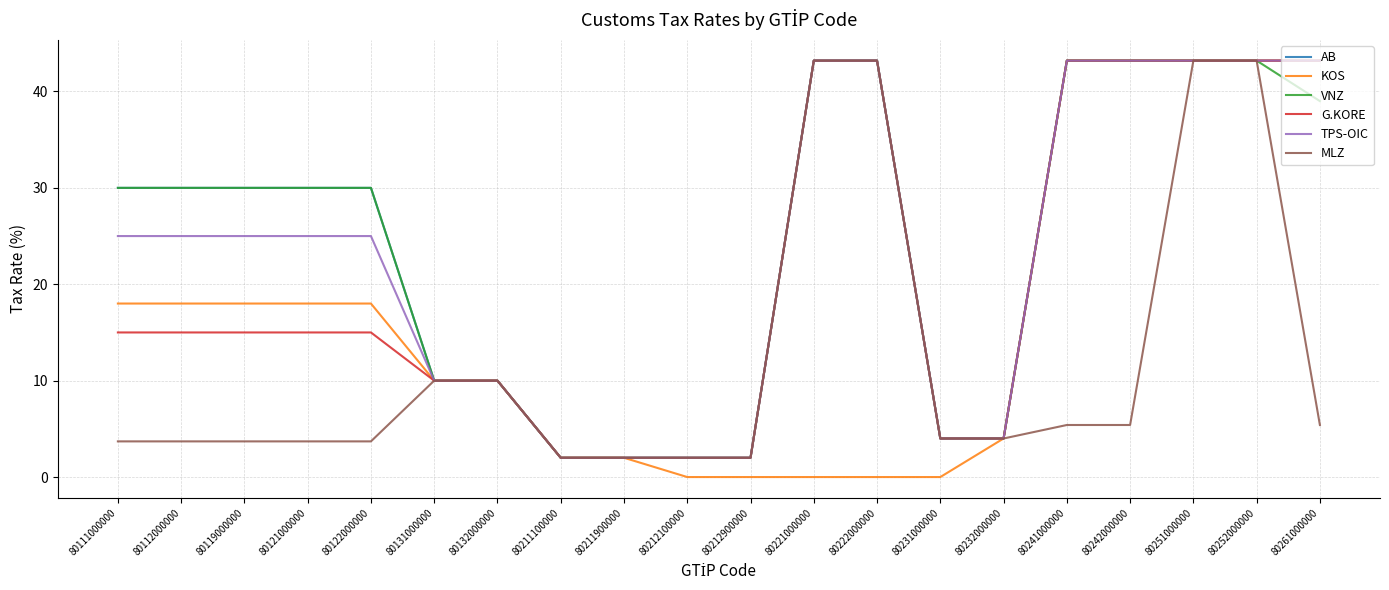

How many lines are shown in the chart?

6